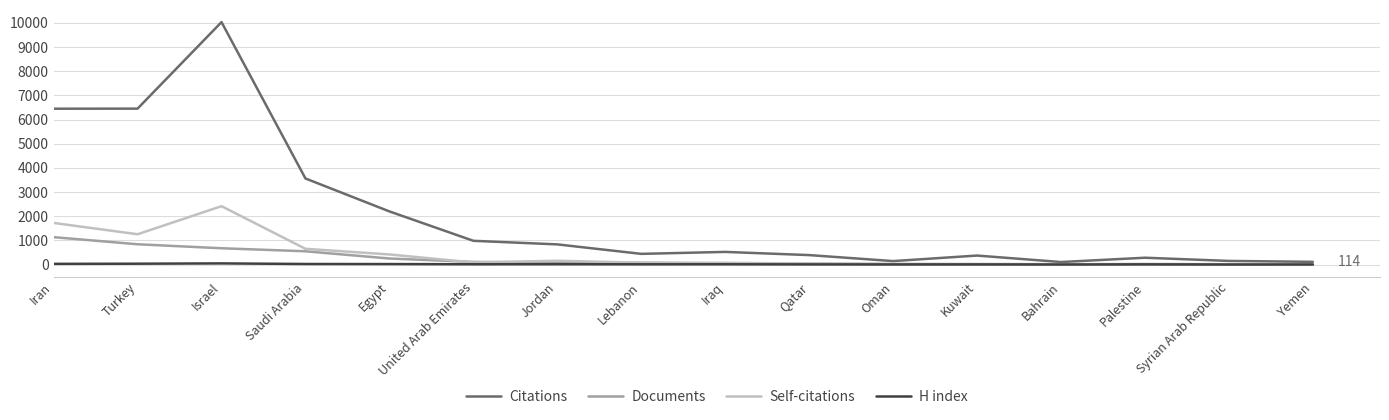

Does the chart display data point markers on the line(s)?

No